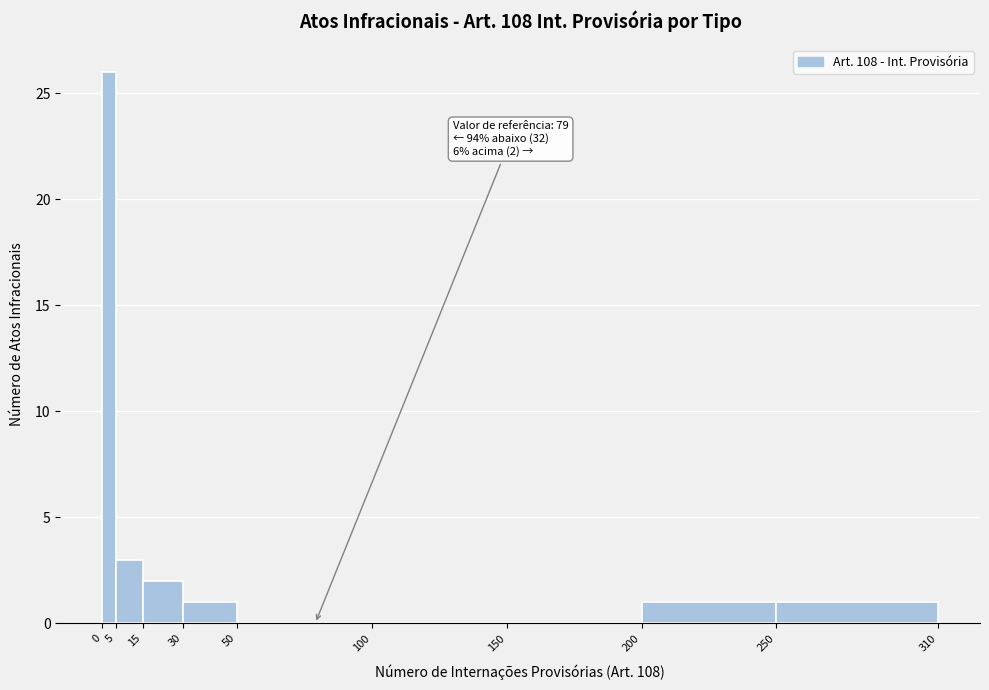

Which range on the x-axis has the tallest bar?

0 to 5